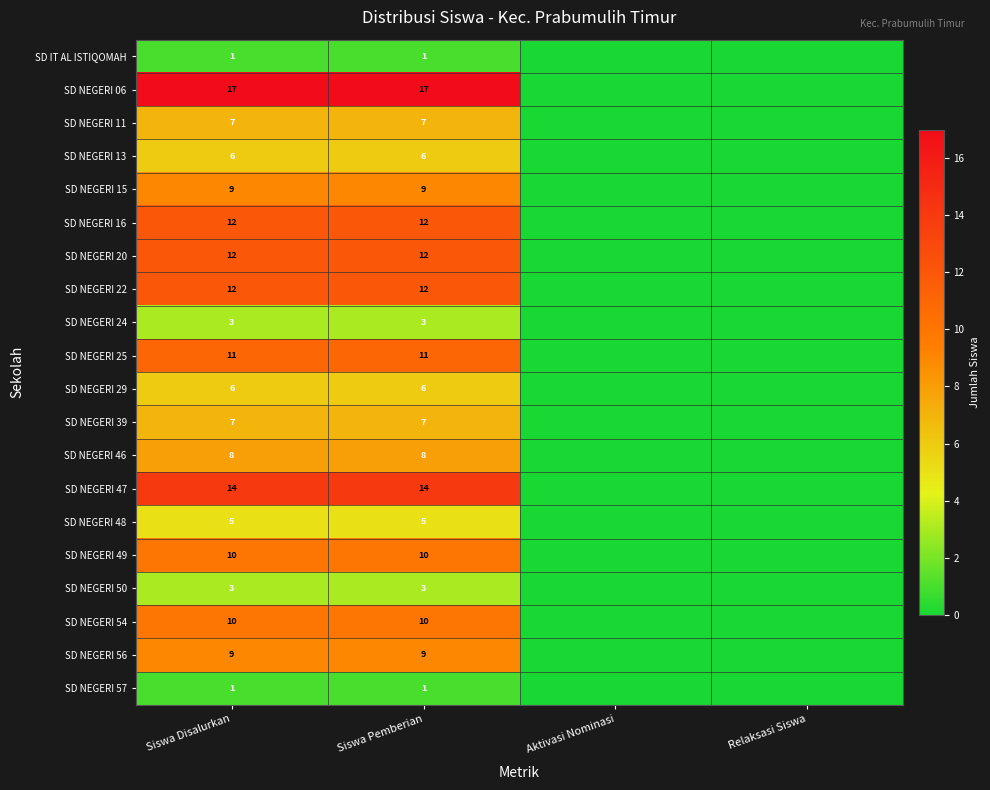

What is the total value across all series at Siswa Pemberian?

163